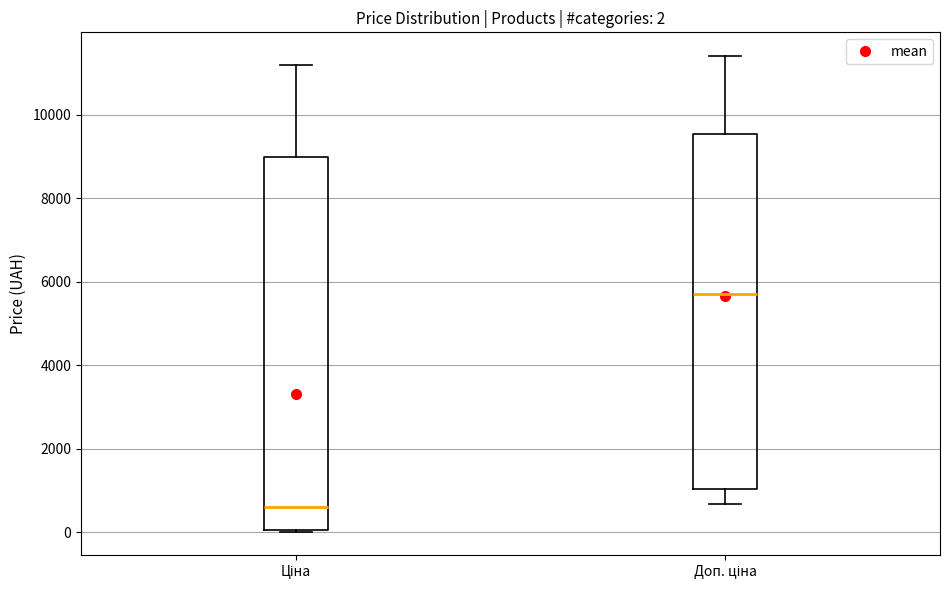

Which box has the lowest median line?

Ціна